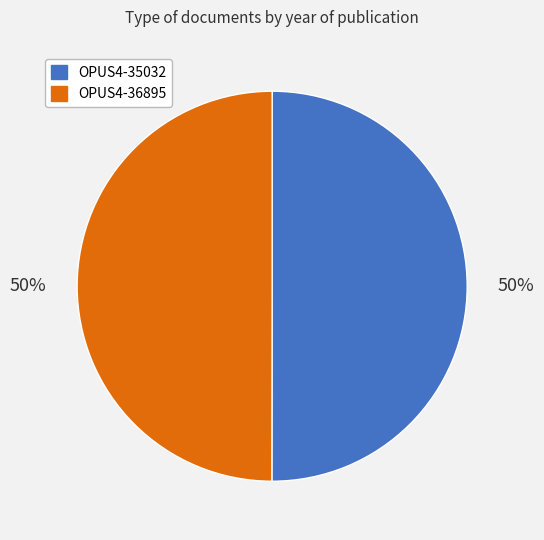

How many segments does this pie chart have?

2